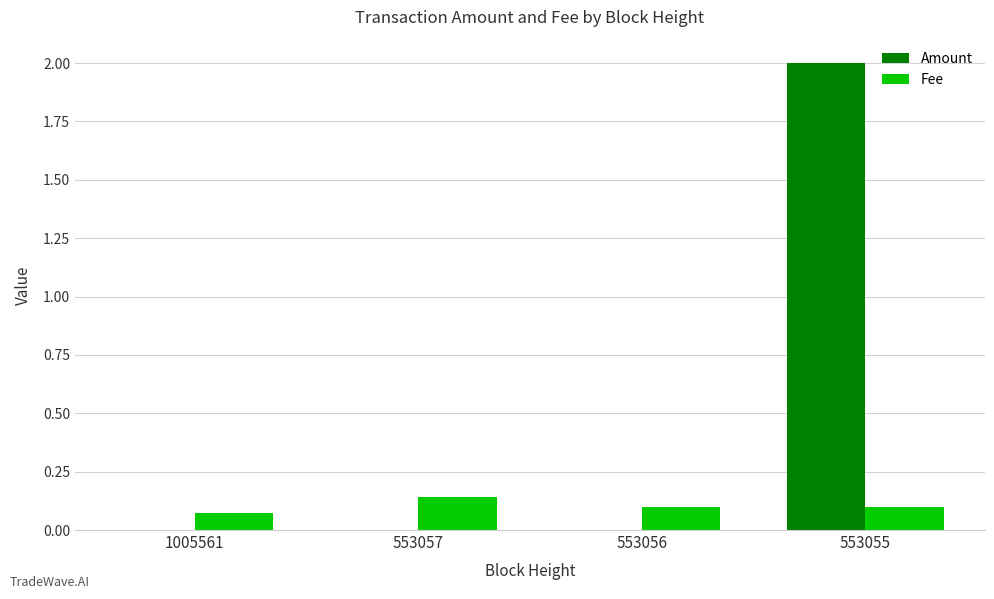

What is the sum of all Amount values?

2.0